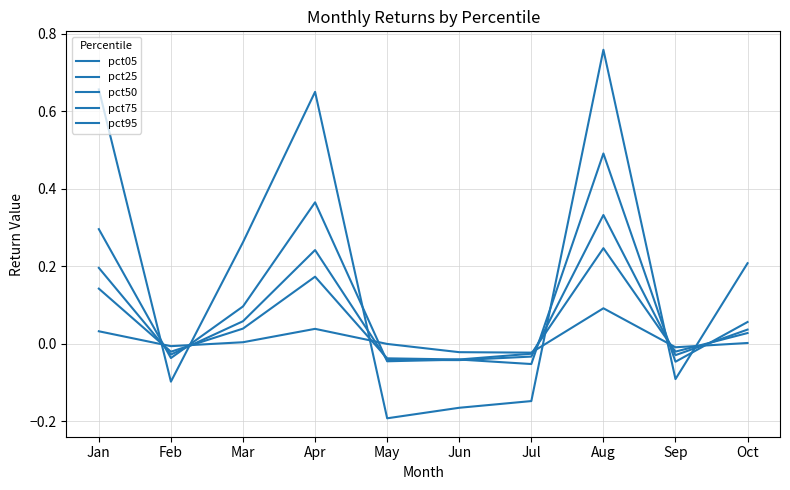

How many values in pct95 are above zero?

5